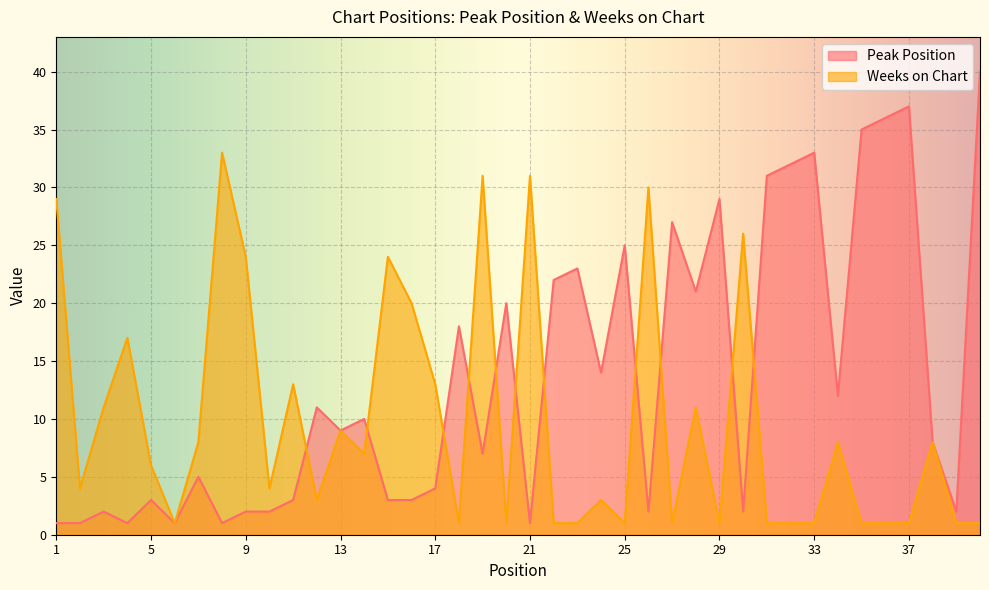

True or false: Peak Position has more than 1 interior local peaks.

True